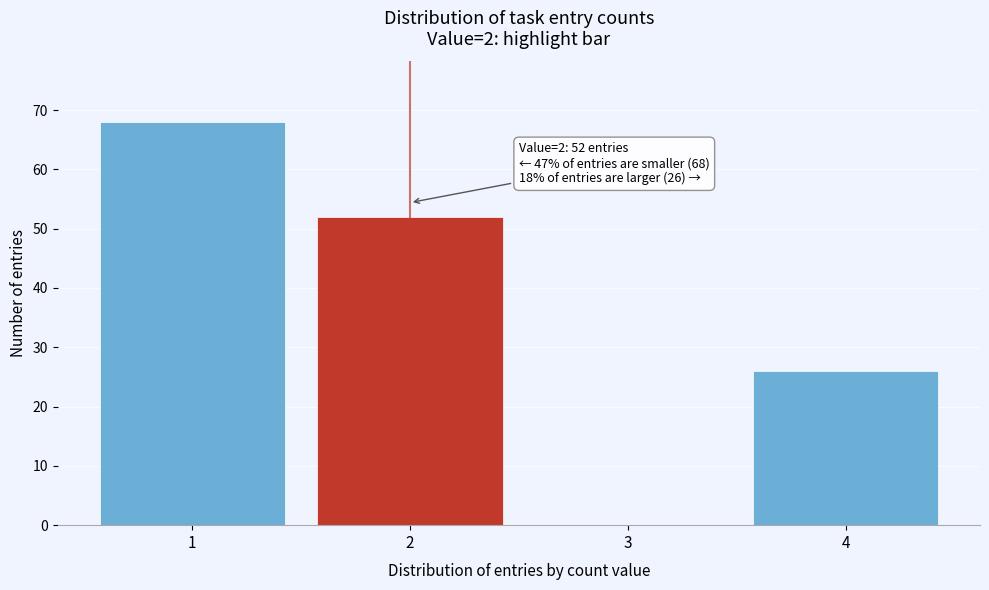

Reading left to right, transcribe all the data shown in this chart.

1=68	2=52	3=0	4=26